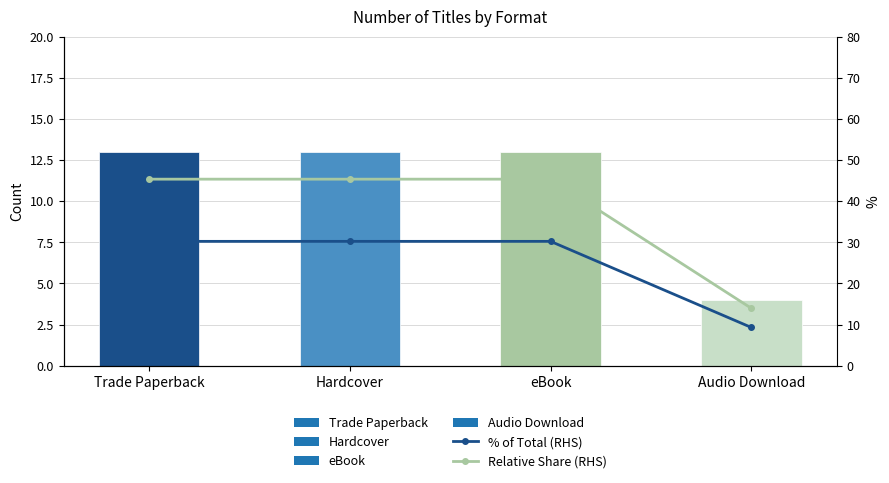

Reading left to right, extract all data points from this chart.

% of Total (RHS): 30.2	30.2	30.2	9.3
Relative Share (RHS): 45.3	45.3	45.3	14.0